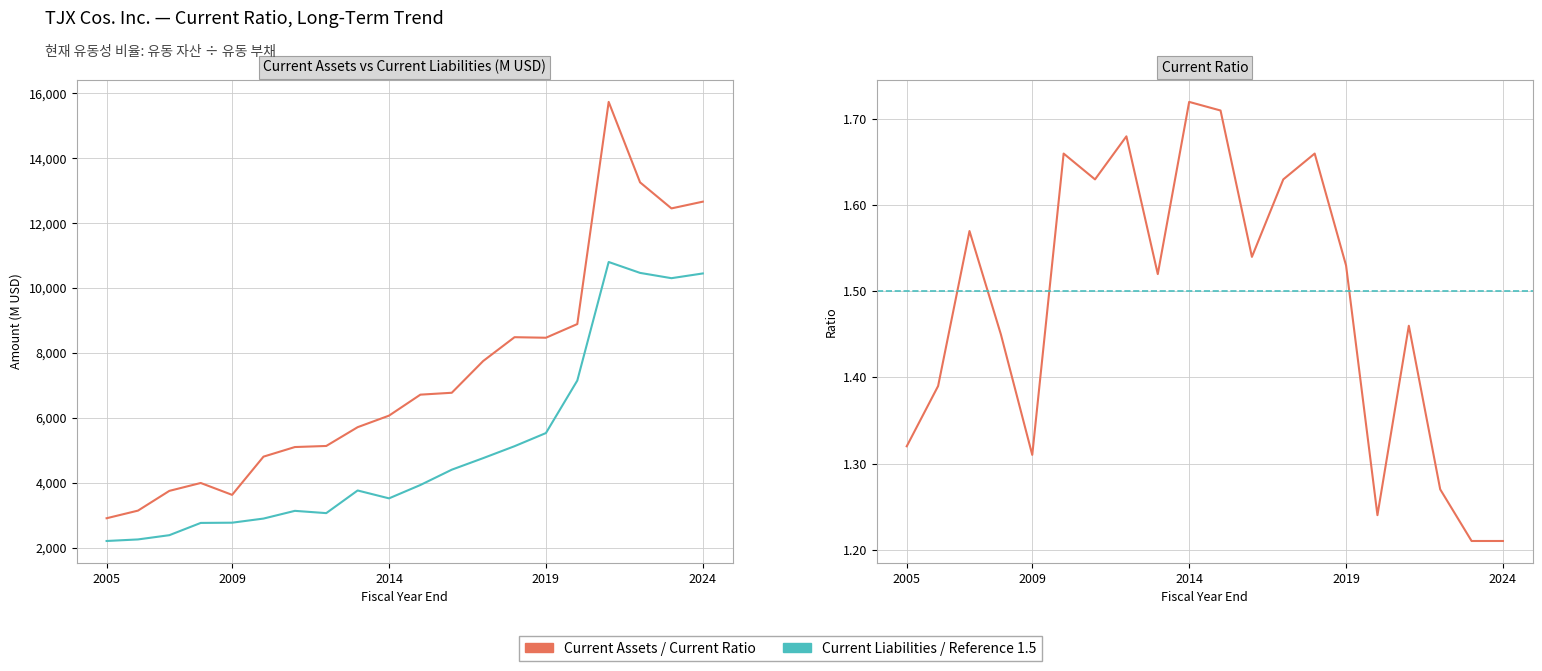

What is the total value across all series at 10?

10646.7